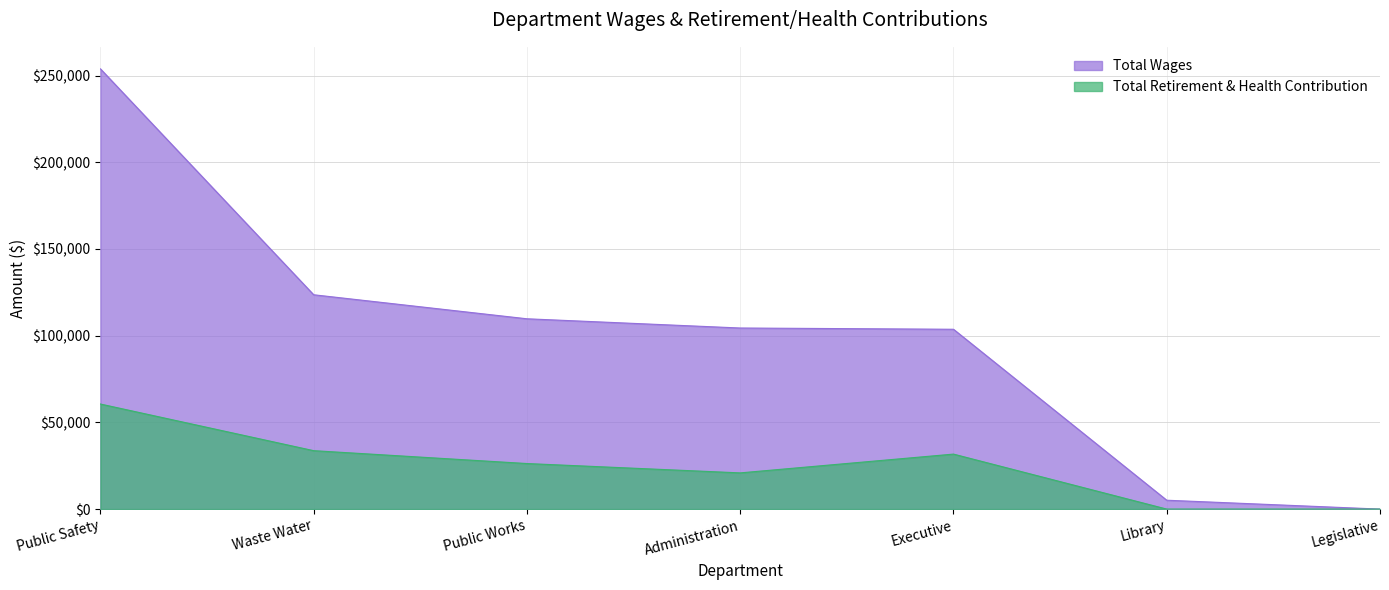

At which category does Total Retirement & Health Contribution reach its first local valley?

Administration